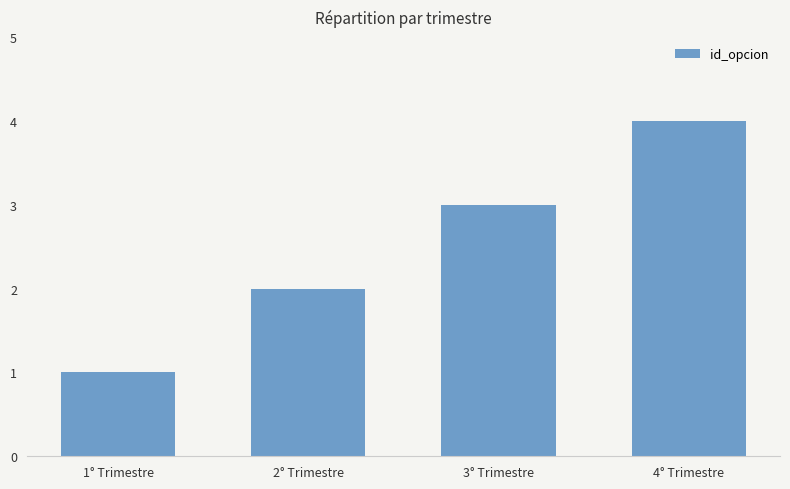

Reading left to right, what are all the values shown in this chart?

1° Trimestre=1	2° Trimestre=2	3° Trimestre=3	4° Trimestre=4